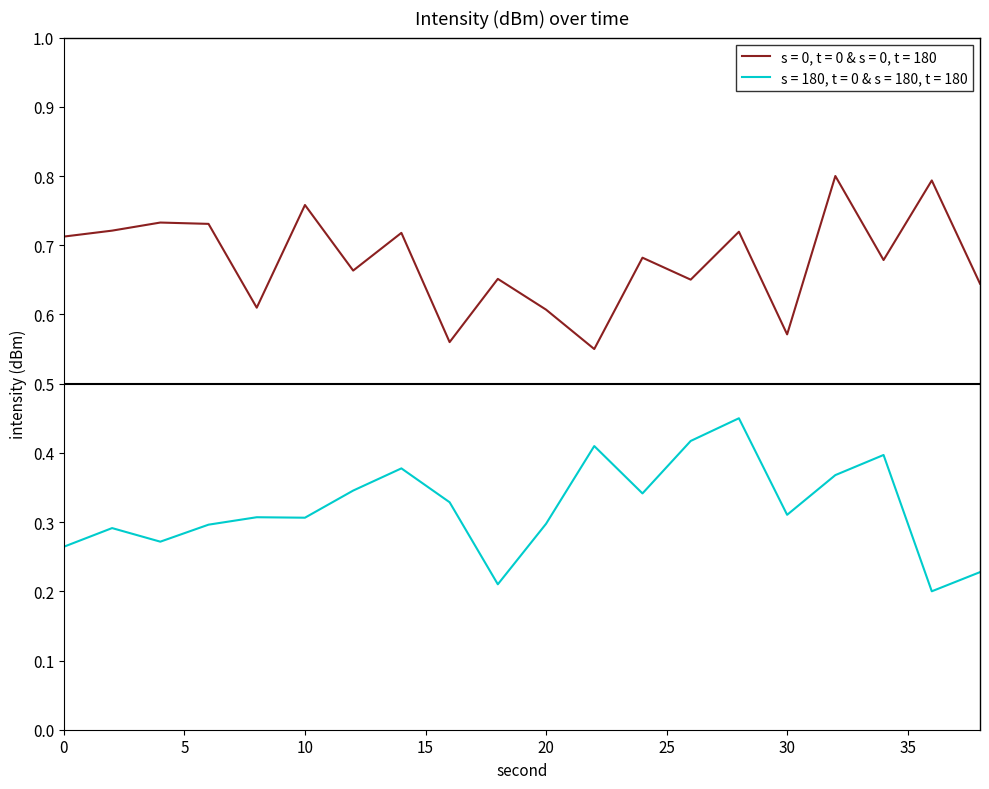

True or false: s = 0, t = 0 & s = 0, t = 180 and s = 180, t = 0 & s = 180, t = 180 intersect in this chart.

False